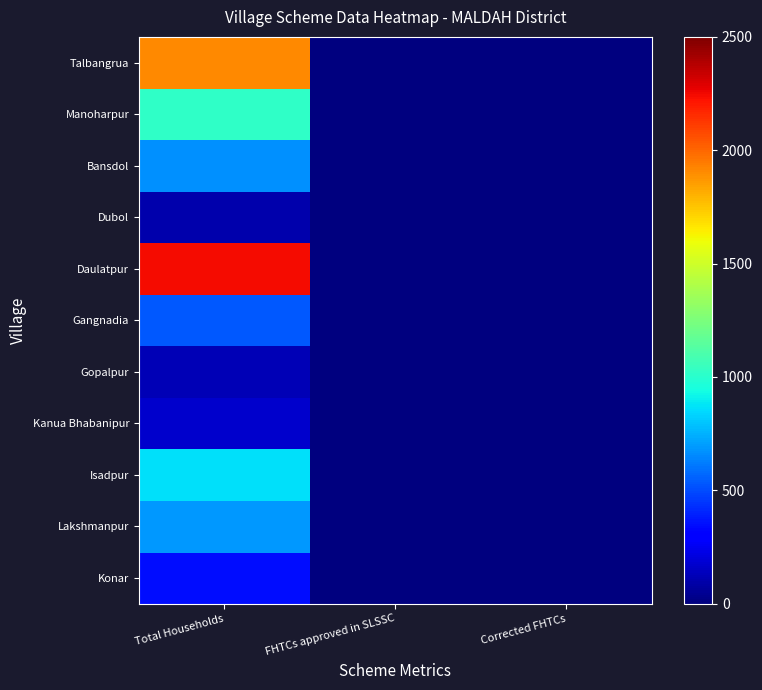

Reading left to right, what are all the values shown in this chart?

Konar: Total Households=342	FHTCs approved in SLSSC=0	Corrected FHTCs=0
Lakshmanpur: Total Households=692	FHTCs approved in SLSSC=0	Corrected FHTCs=0
Isadpur: Total Households=864	FHTCs approved in SLSSC=0	Corrected FHTCs=0
Kanua Bhabanipur: Total Households=171	FHTCs approved in SLSSC=0	Corrected FHTCs=0
Gopalpur: Total Households=126	FHTCs approved in SLSSC=0	Corrected FHTCs=0
Gangnadia: Total Households=532	FHTCs approved in SLSSC=0	Corrected FHTCs=0
Daulatpur: Total Households=2242	FHTCs approved in SLSSC=0	Corrected FHTCs=0
Dubol: Total Households=102	FHTCs approved in SLSSC=0	Corrected FHTCs=0
Bansdol: Total Households=673	FHTCs approved in SLSSC=0	Corrected FHTCs=0
Manoharpur: Total Households=1016	FHTCs approved in SLSSC=0	Corrected FHTCs=0
Talbangrua: Total Households=1905	FHTCs approved in SLSSC=0	Corrected FHTCs=0